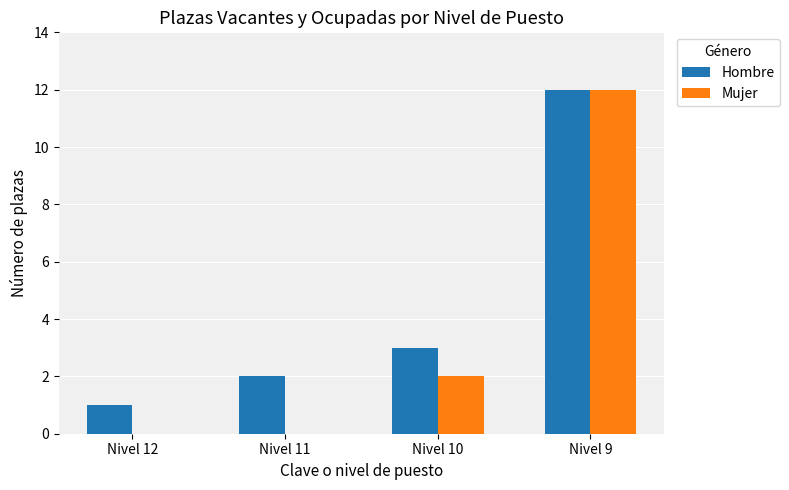

At which category is the sum across all series the highest?

Nivel 9